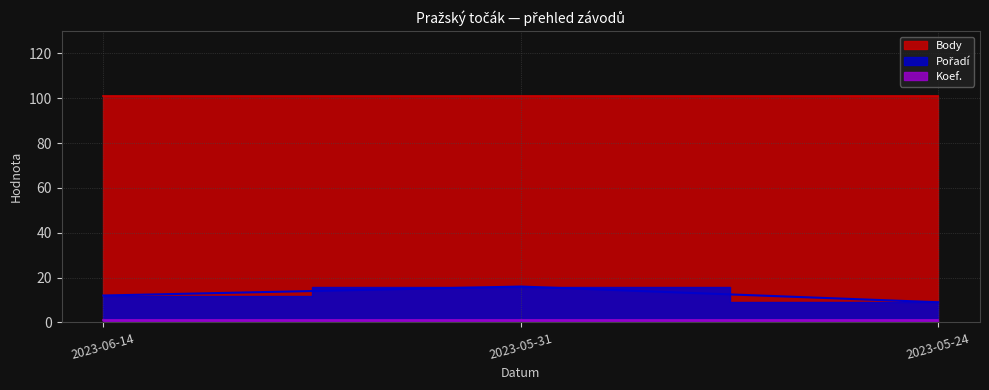

What is the difference between the Pořadí values at 2023-05-31 and 2023-06-14?

4